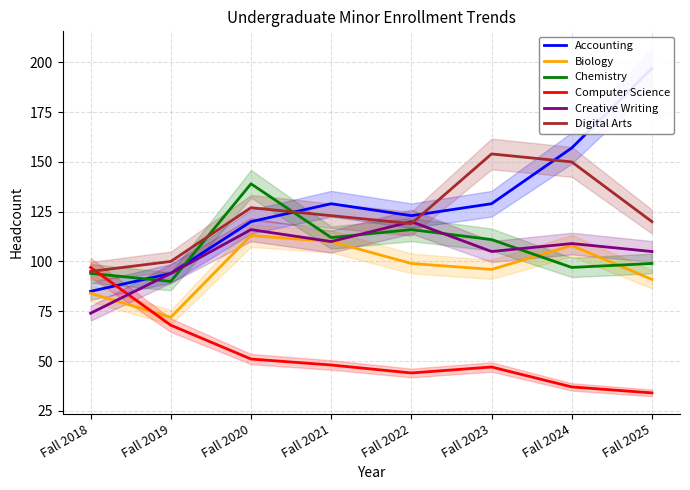

Which series has the largest total across all categories?

Accounting